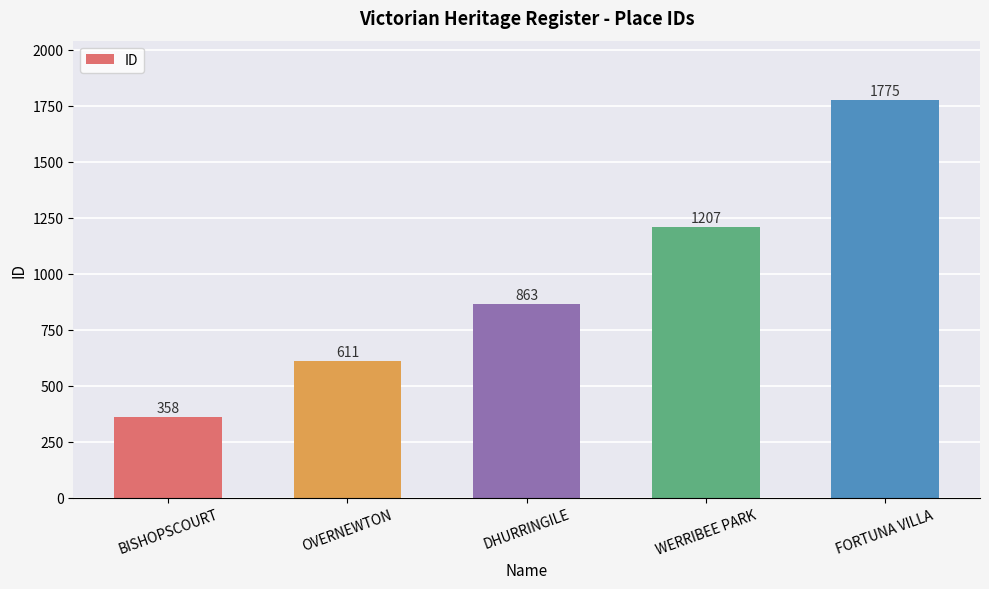

What is the label of the 1st bar from the right?

FORTUNA VILLA